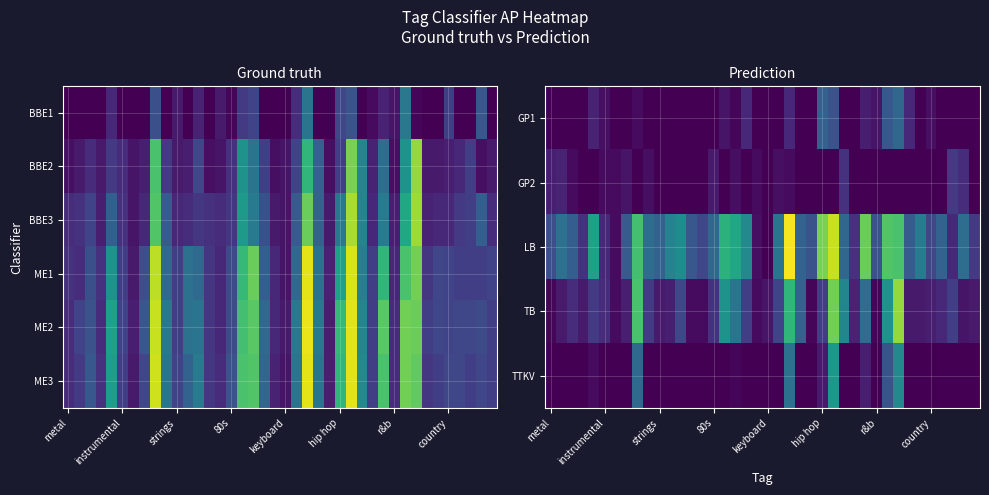

What is the difference between the highest and lowest values at 34?

0.3